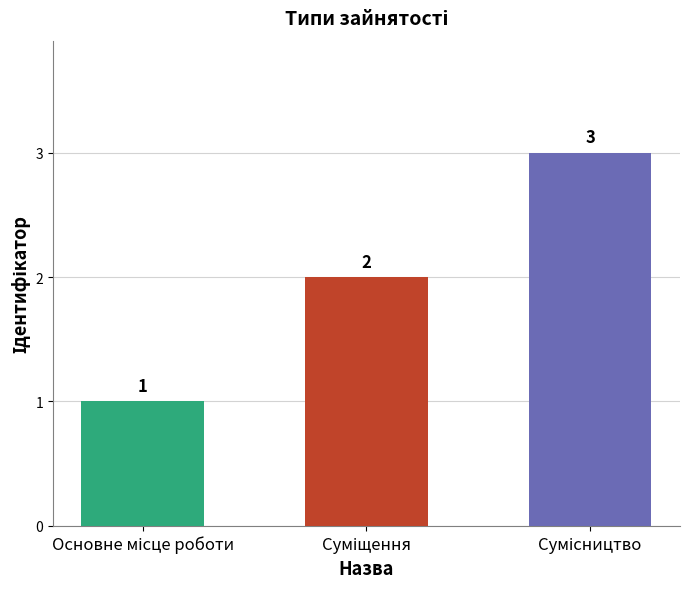

What is the maximum value shown in the chart?

3